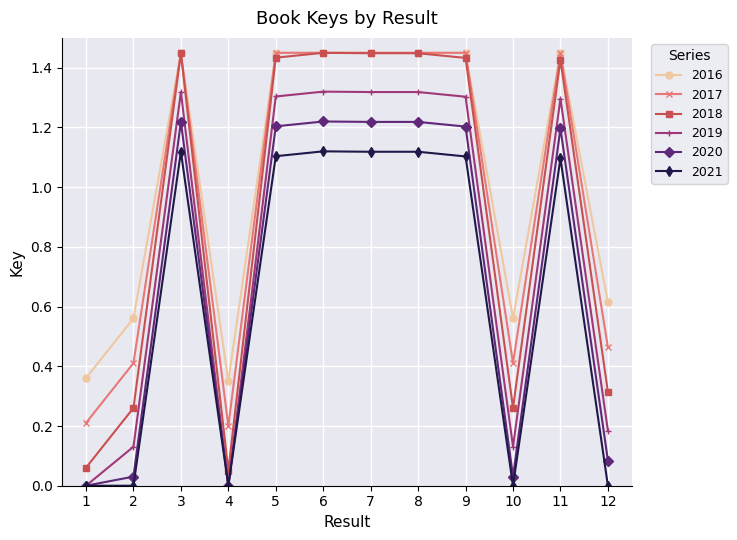

The 2016 series shows 0.6 at 1. True or false?

False